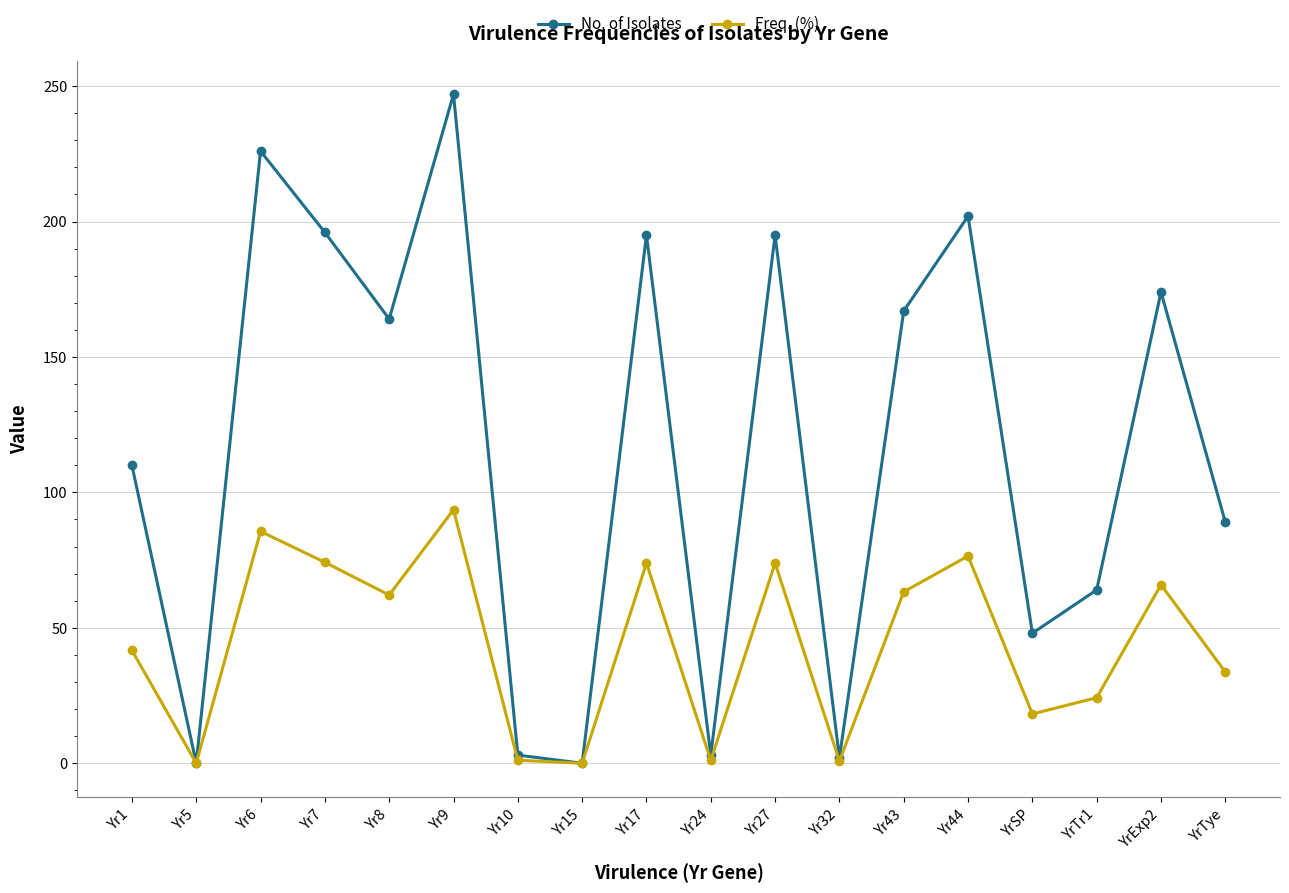

Where is No. of Isolates nearest to the value 123?

Yr1